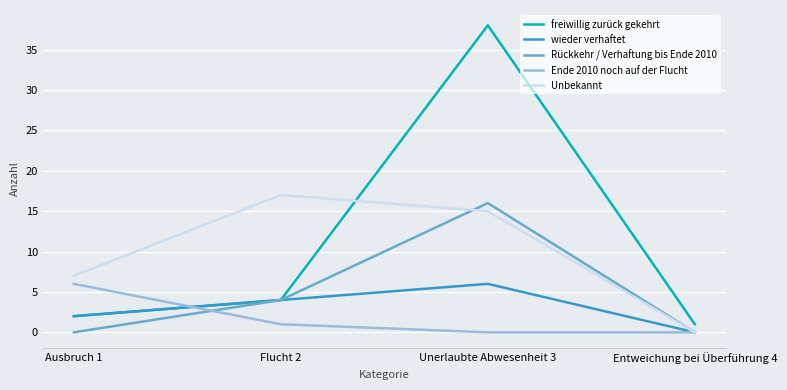

What is the difference between the Rückkehr / Verhaftung bis Ende 2010 values at Ausbruch 1 and Flucht 2?

4